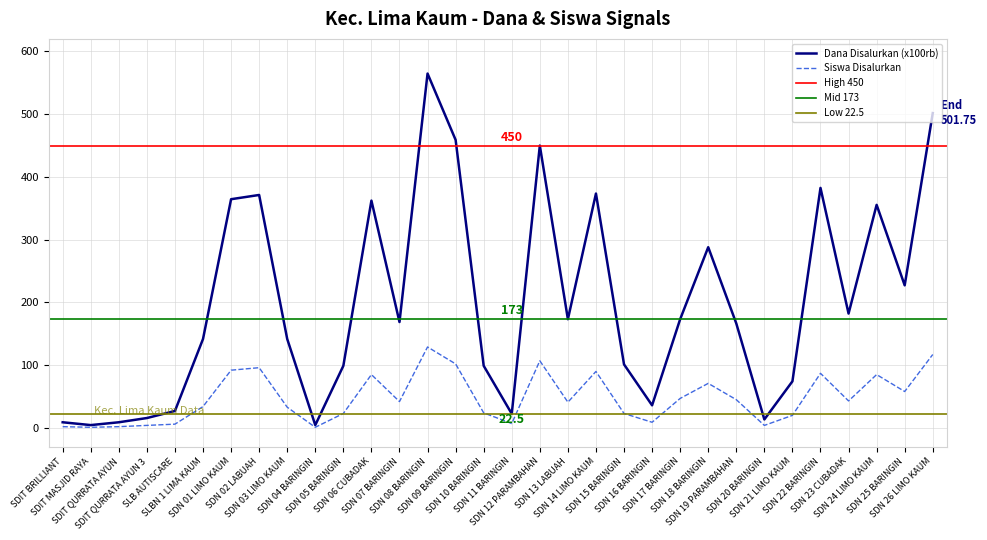

True or false: Dana Disalurkan (x100rb) and Siswa Disalurkan cross at least once.

False